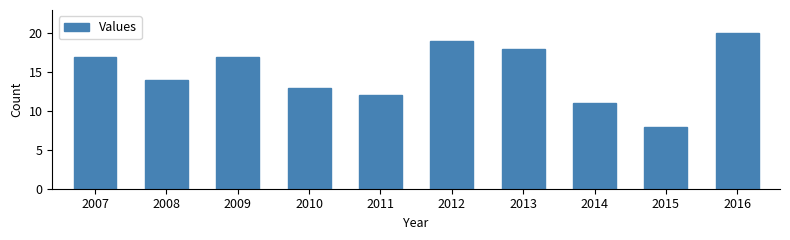

Reading left to right, extract all data points from this chart.

17	14	17	13	12	19	18	11	8	20